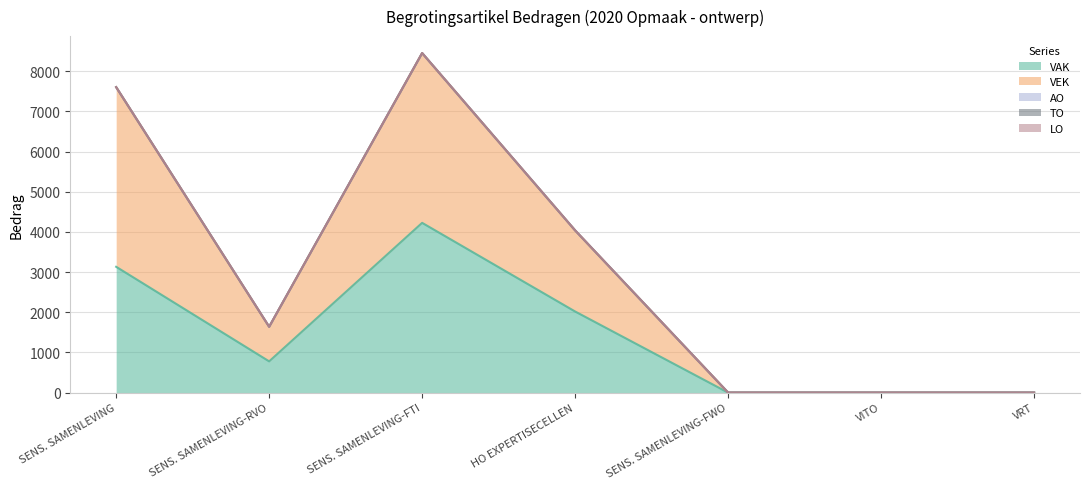

The TO series shows 0 at VITO. True or false?

True